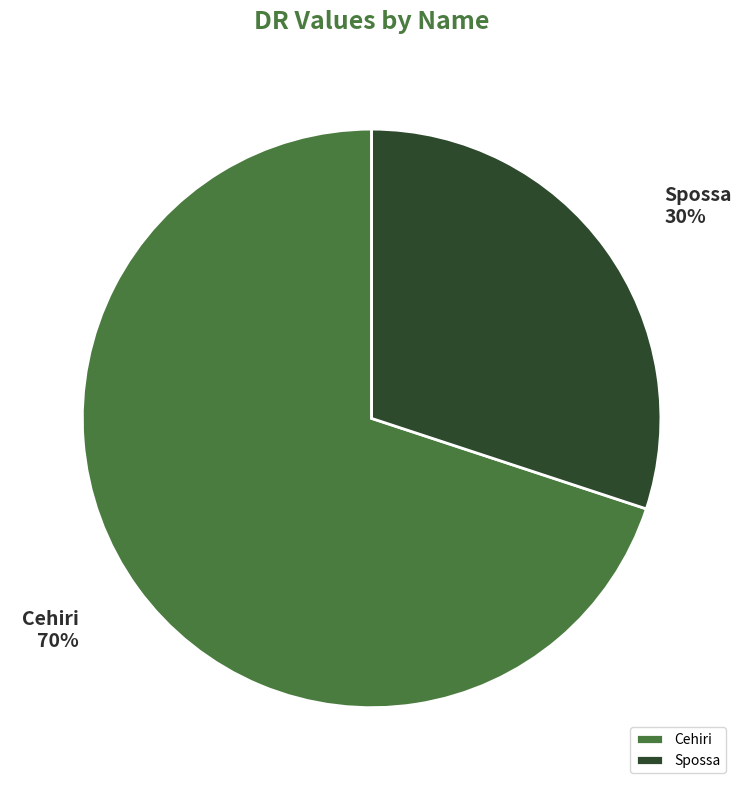

How many segments does this pie chart have?

2